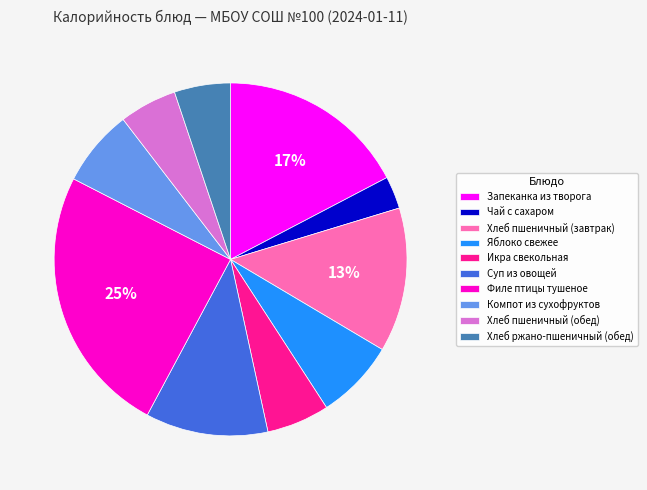

To the nearest percent, what percentage of the pie is Хлеб пшеничный (обед)?

5%